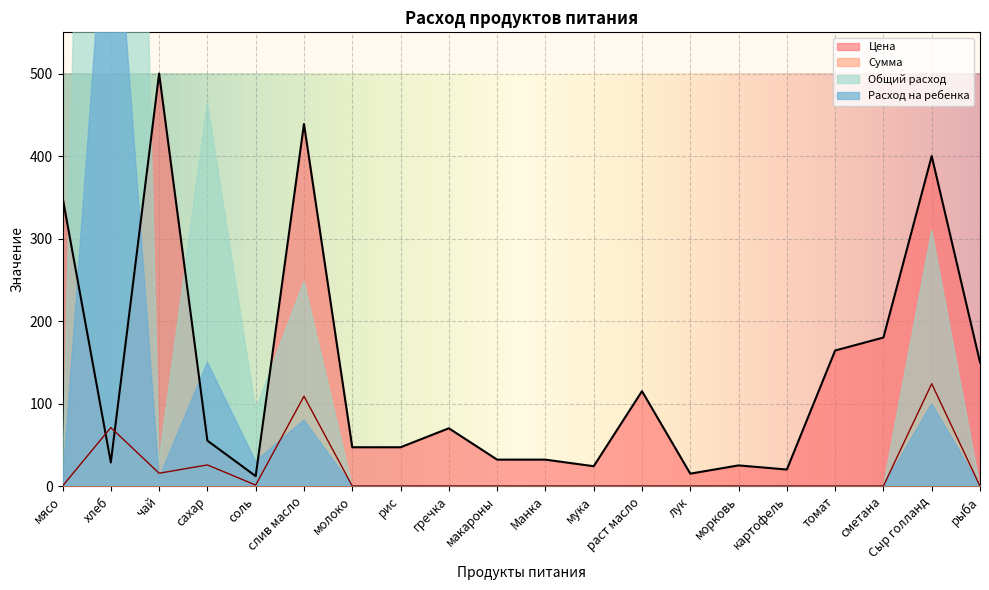

True or false: Сумма has a value of 0.0 at томат.

True